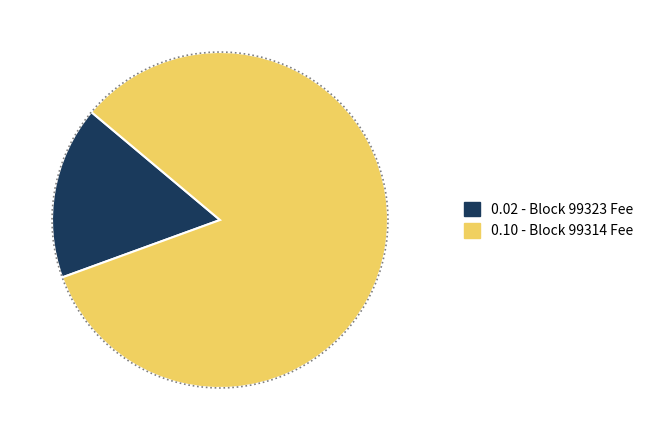

The 99323 slice represents 17% of the pie. True or false?

True